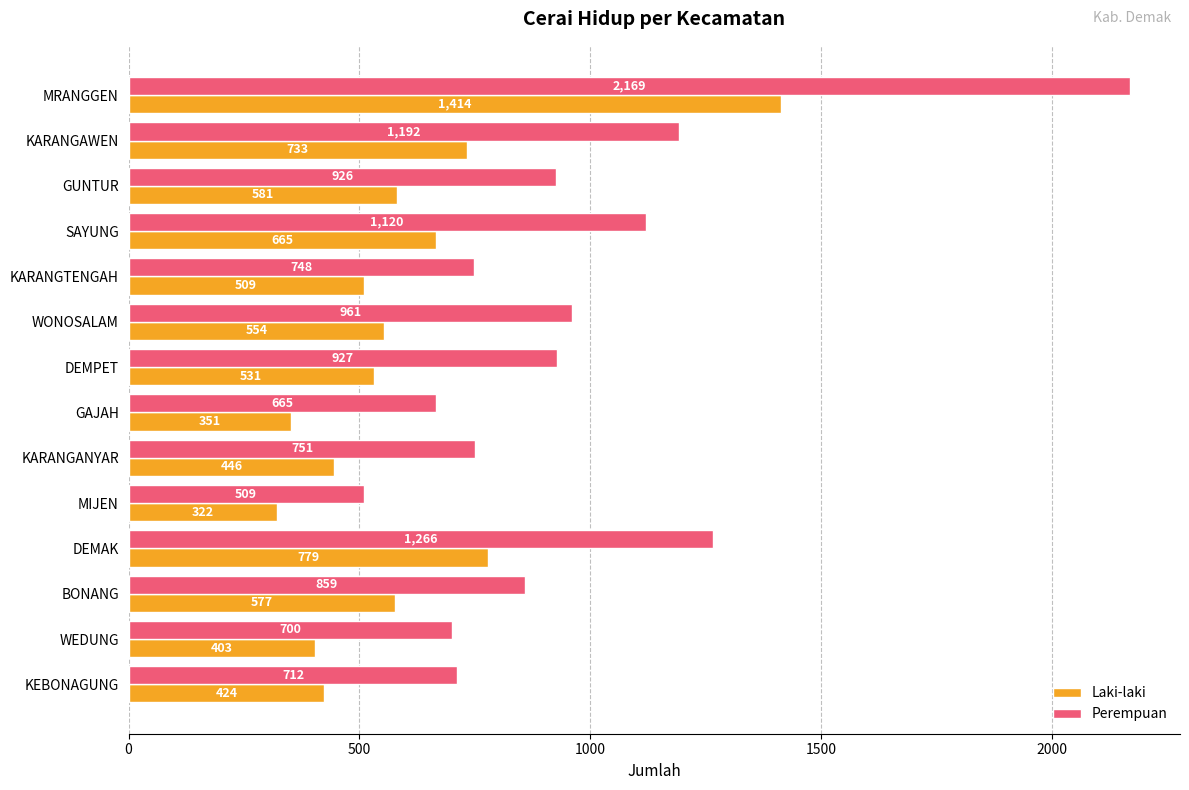

What is the difference between the Perempuan values at GUNTUR and WONOSALAM?

35